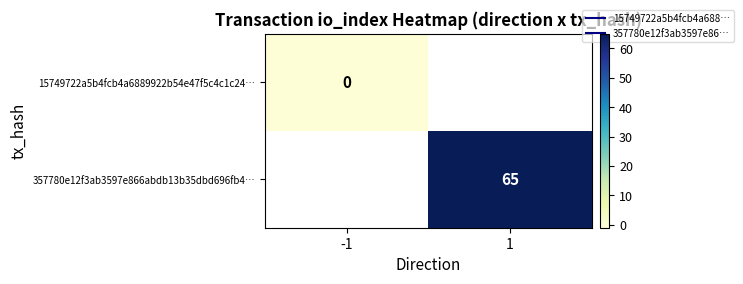

How many distinct data groups are displayed?

2